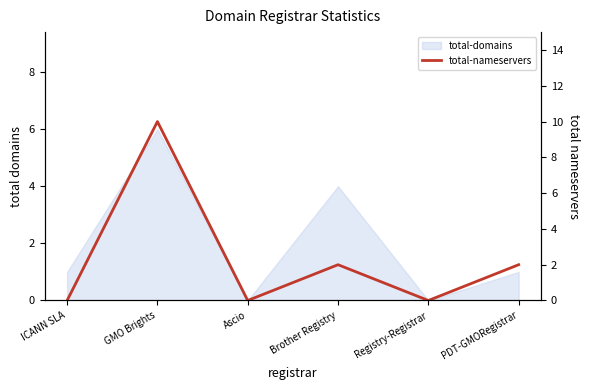

What is the sum of the values at ICANN SLA and PDT-GMORegistrar?

2